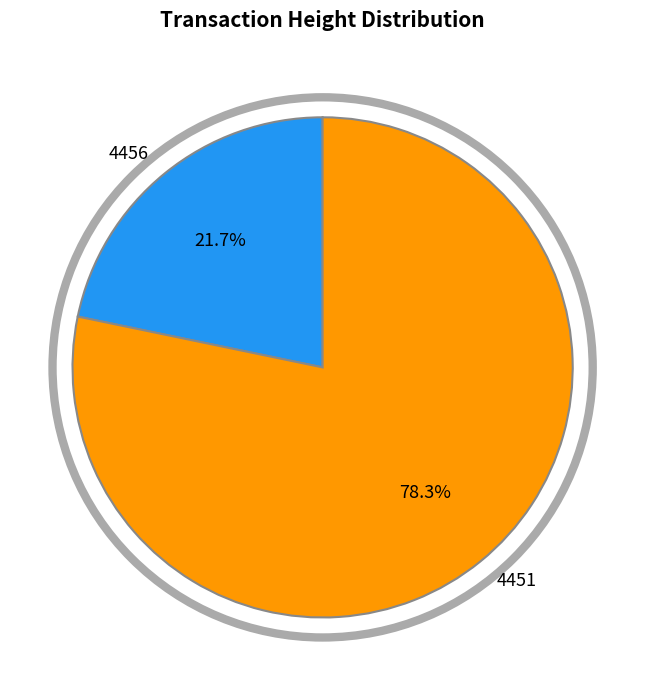

Which slice is the smallest?

4456